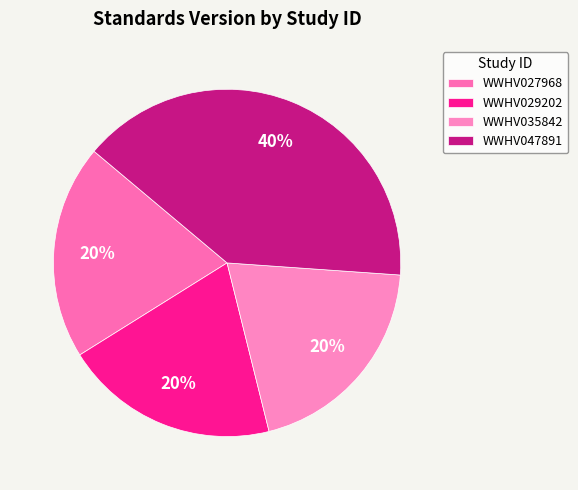

Count the number of slices in the pie.

4